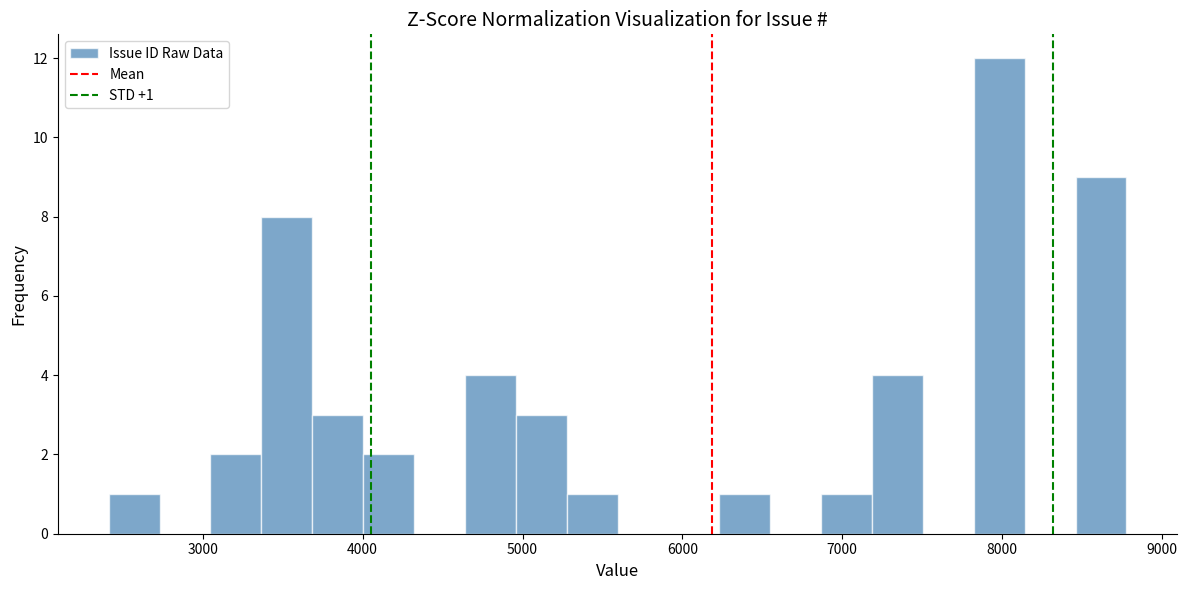

Read against the x-axis, roughly where is the centre of the tallest bar?

8000